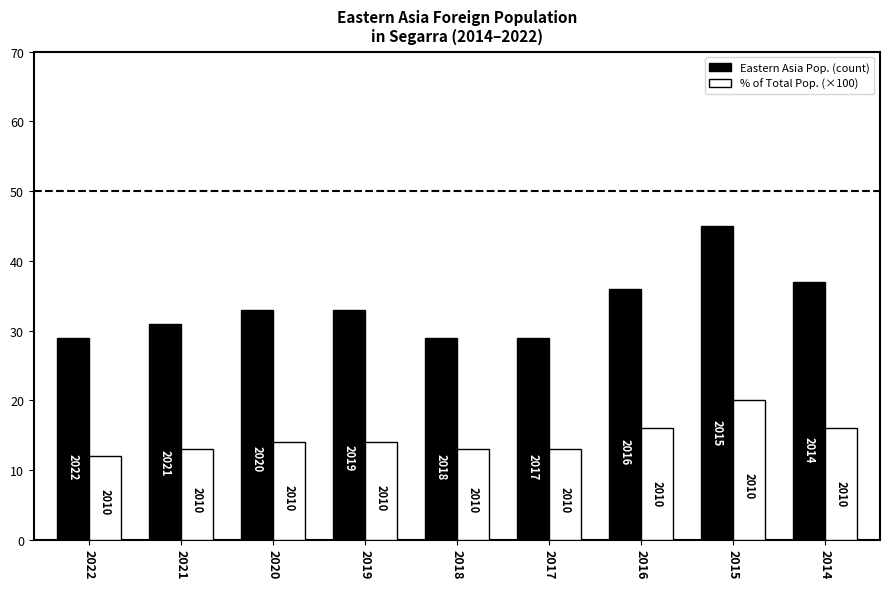

What is the smallest value displayed?

12.0